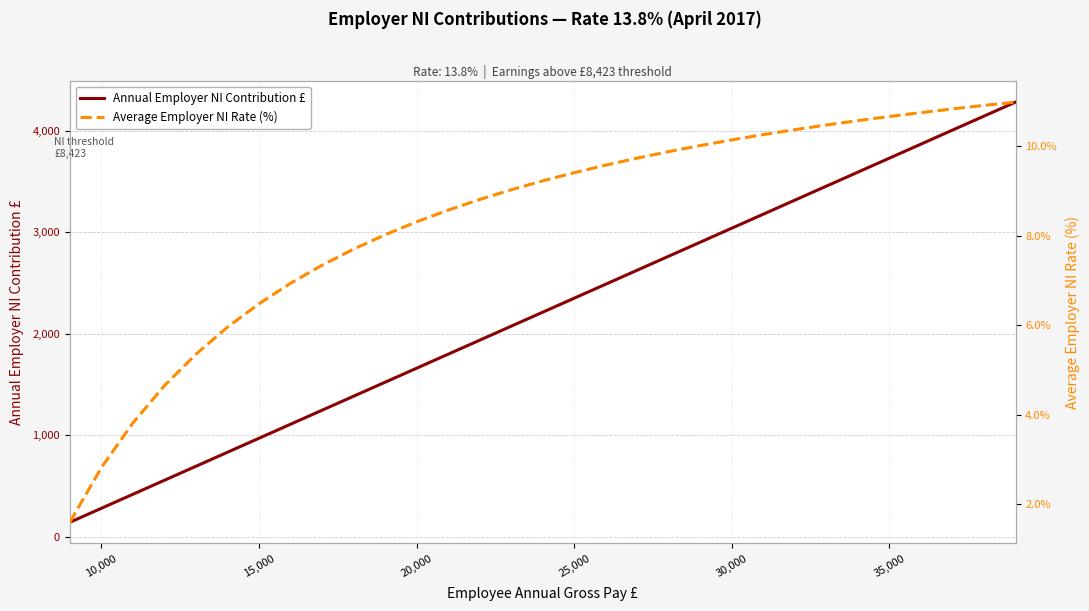

Is it true that Annual Employer NI Contribution £ equals 2078.4 at 30,000?

False